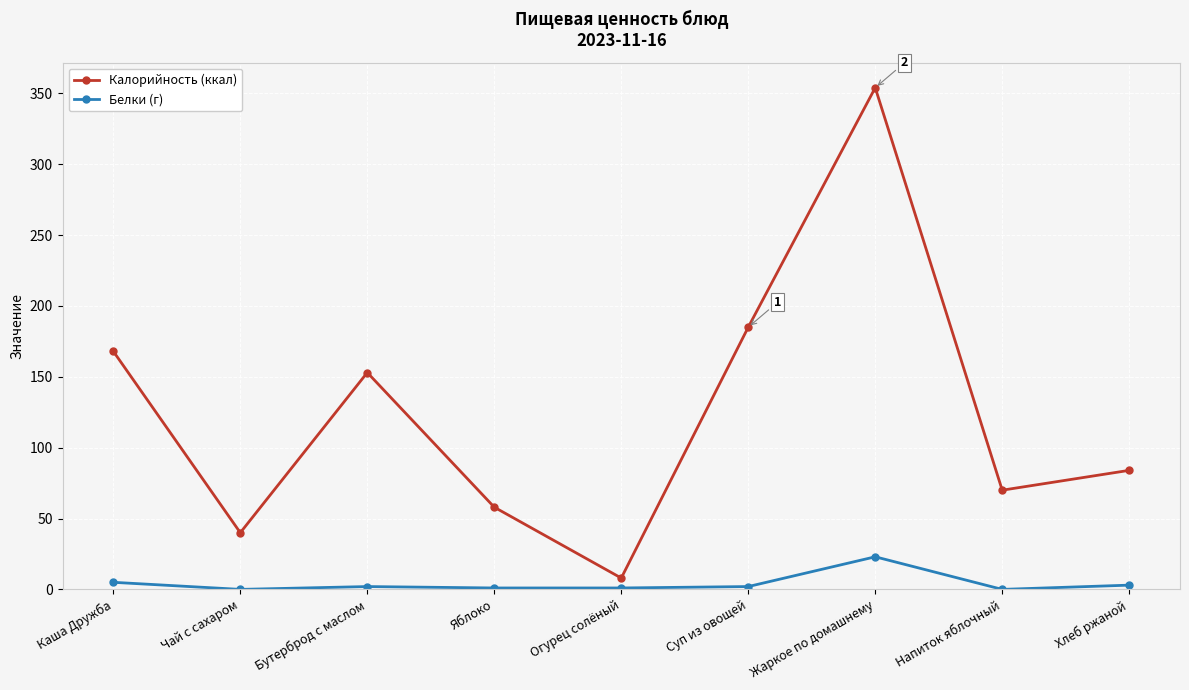

What is the maximum value for Белки (г)?

23